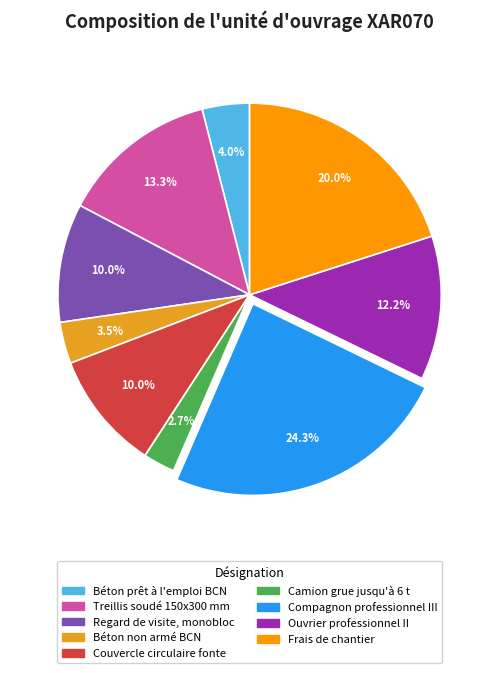

Does Compagnon professionnel III account for over 50% of the chart?

No